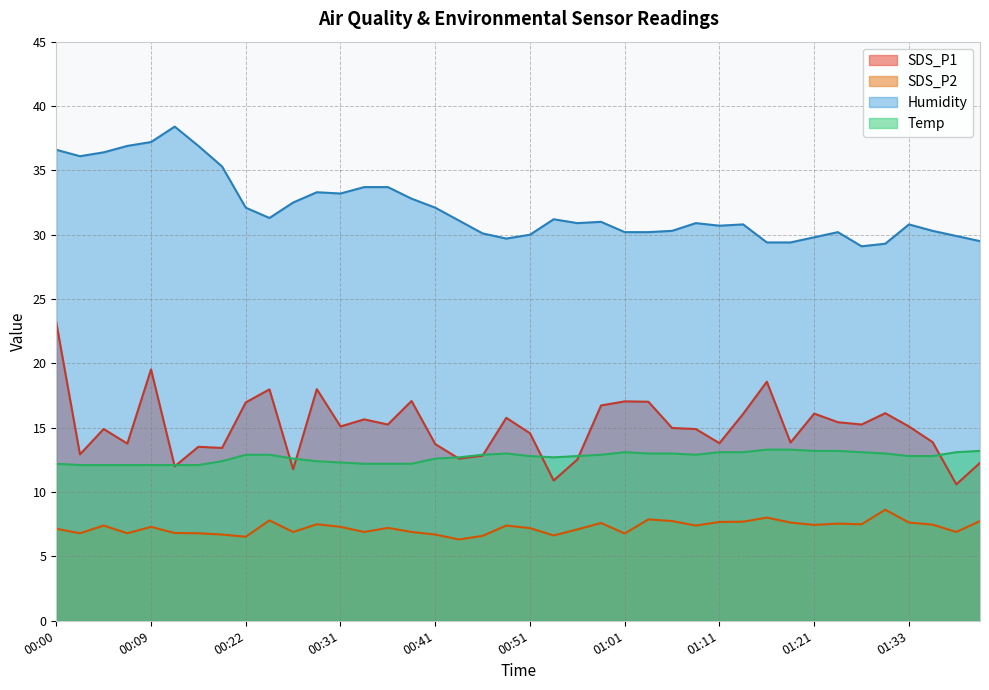

How many series are shown in this chart?

4